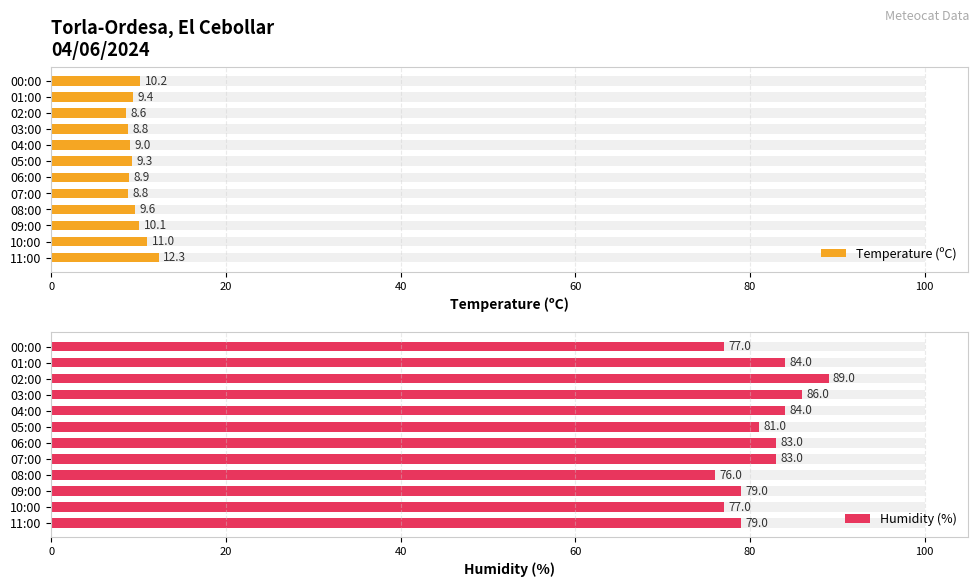

What are all the series names shown in the legend?

Temperature (ºC), Humidity (%)